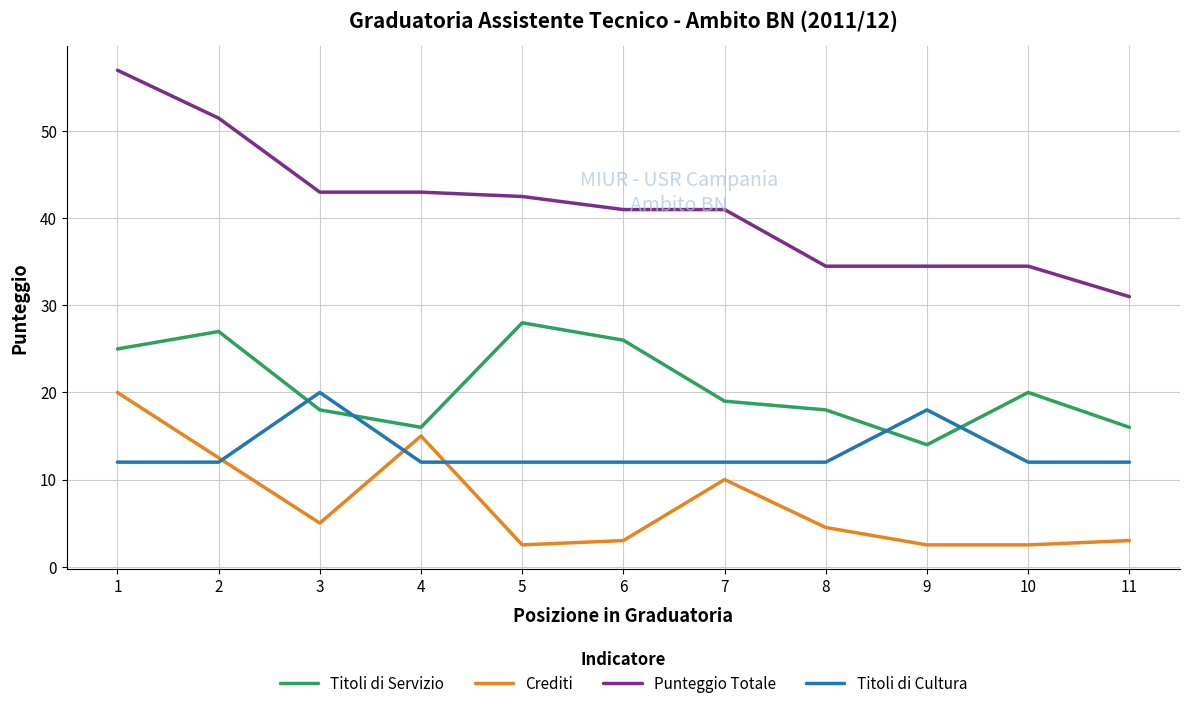

True or false: Punteggio Totale and Crediti intersect in this chart.

False